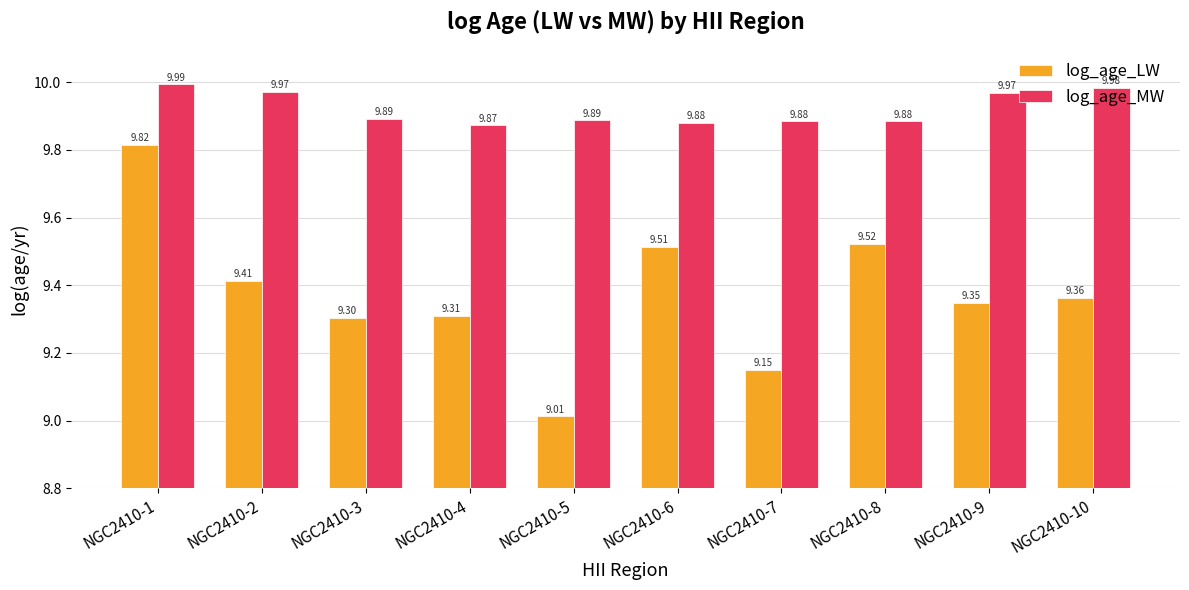

List the series in order of their peak value, highest first.

log_age_MW, log_age_LW